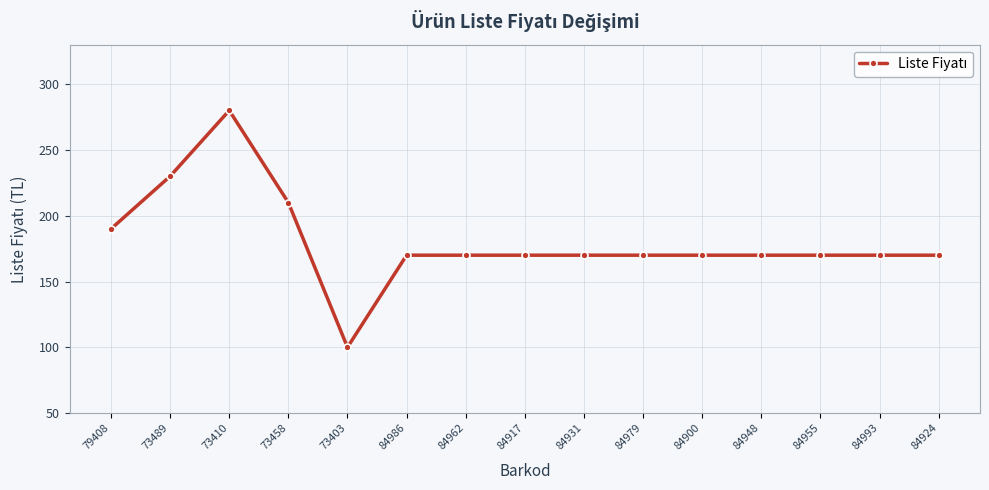

The value at 84931 is 305. True or false?

False